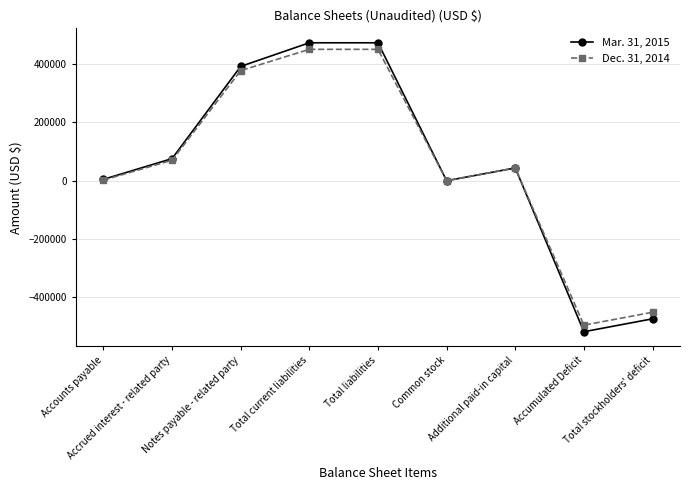

What is the spread (max minus min) of values at Total stockholders' deficit?

22504